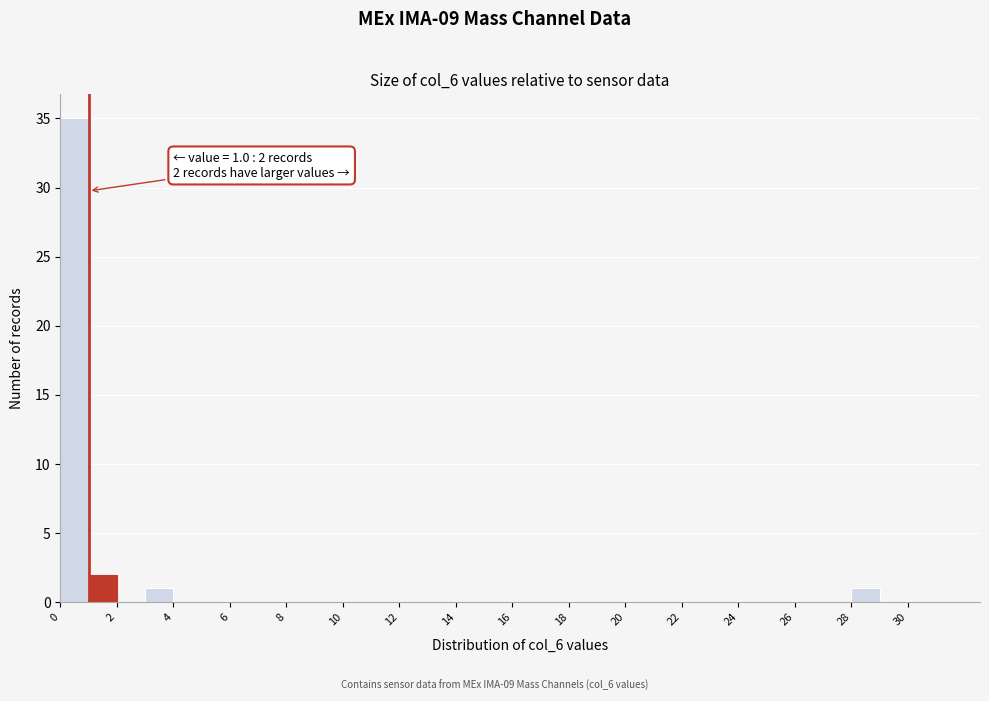

Over which range of the x-axis is the bar tallest?

0 to 1